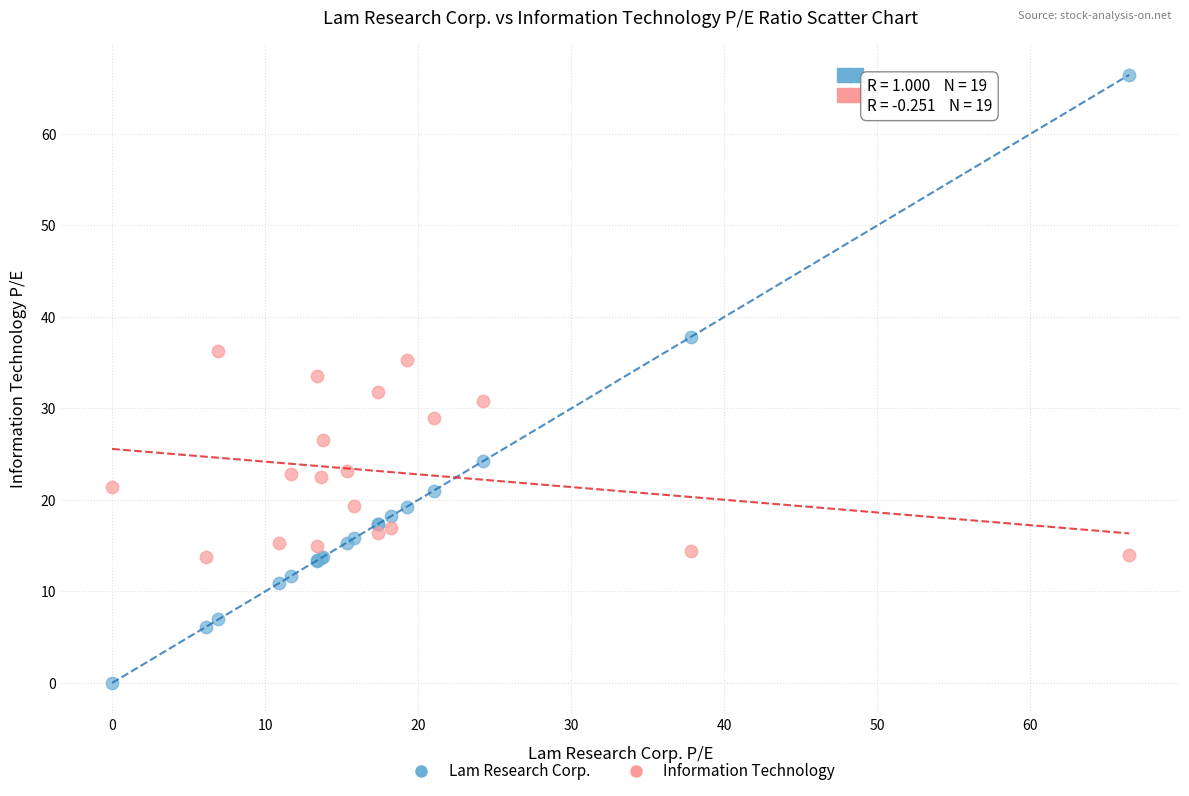

What is the X range (max minus min) for the scatter plot?

66.5